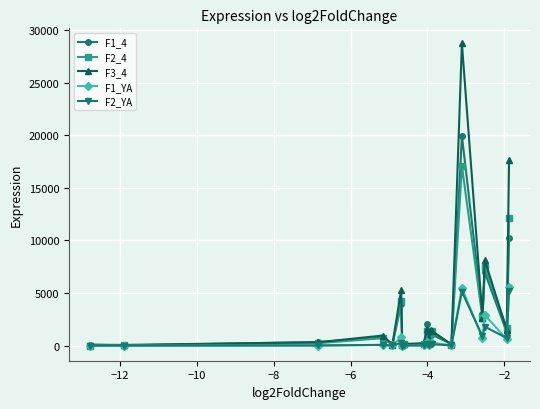

True or false: F3_4 has more than 1 interior local peaks.

True